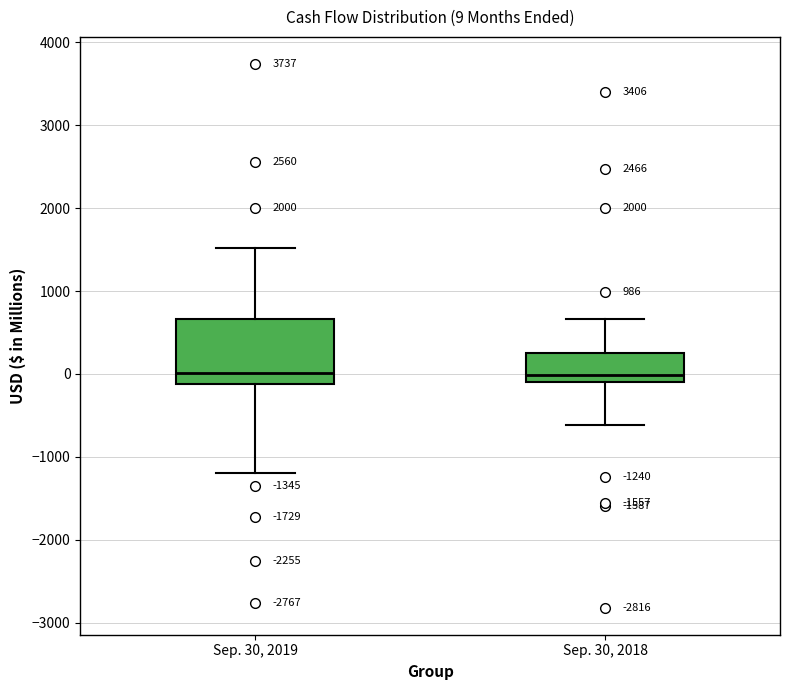

Which box is the tallest, from its lower edge to its upper edge?

Sep. 30, 2019